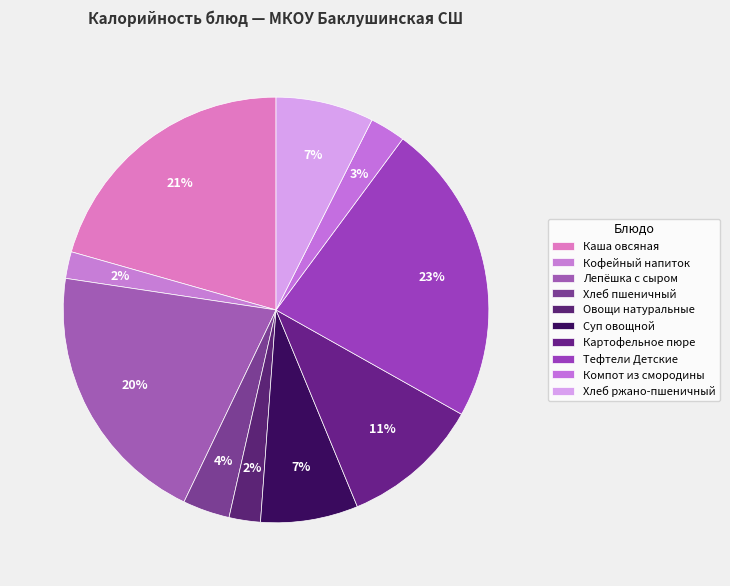

To the nearest percent, what is the average slice percentage?

10%